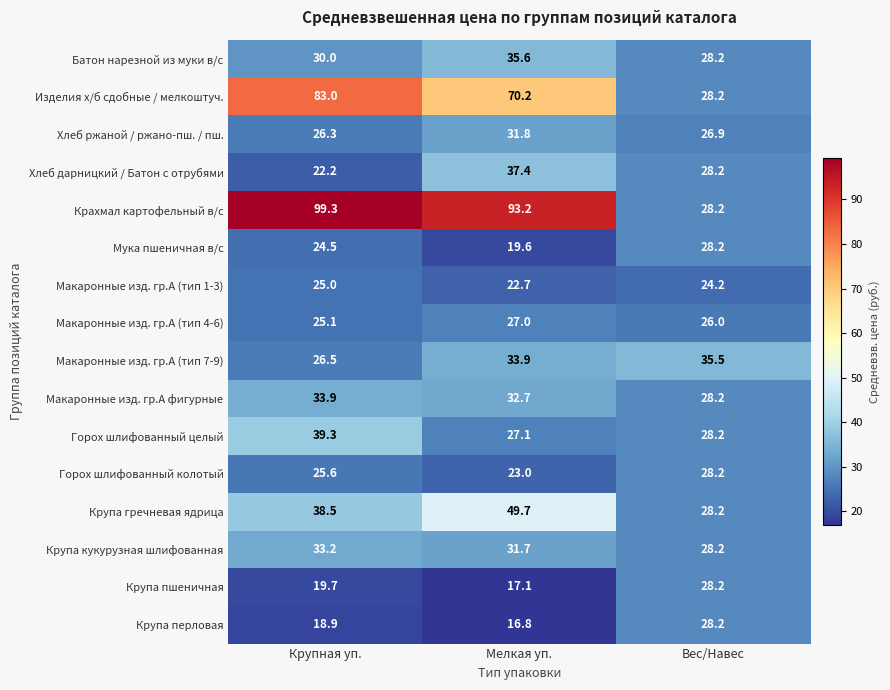

What is the maximum value for Макаронные изд. гр.А (тип 7-9)?

35.5